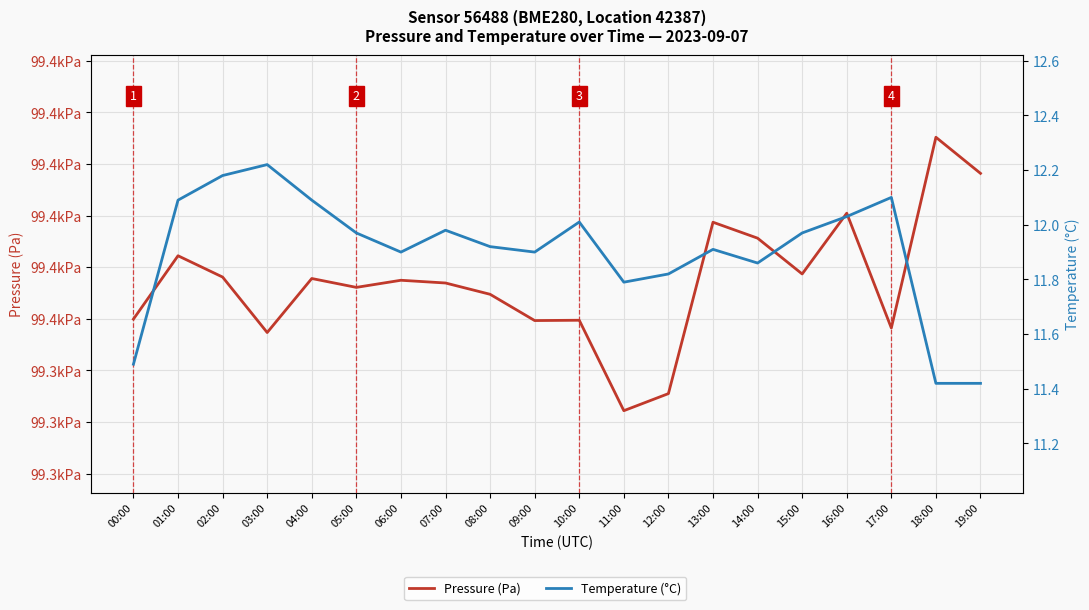

What are all the series names shown in the legend?

Pressure (Pa), Temperature (°C)